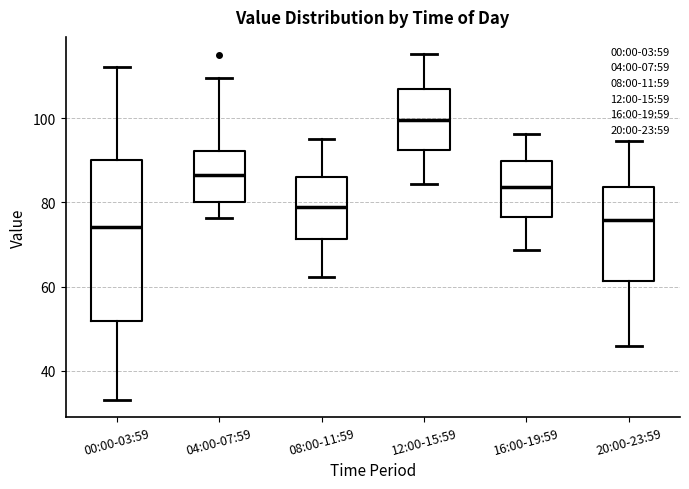

Which box's median line is the highest?

12:00-15:59